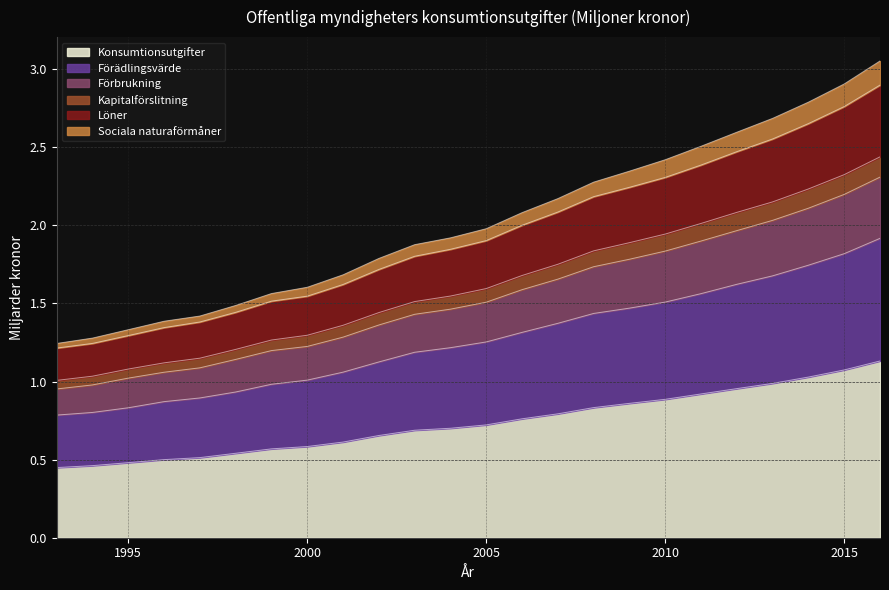

How many lines are shown in the chart?

6